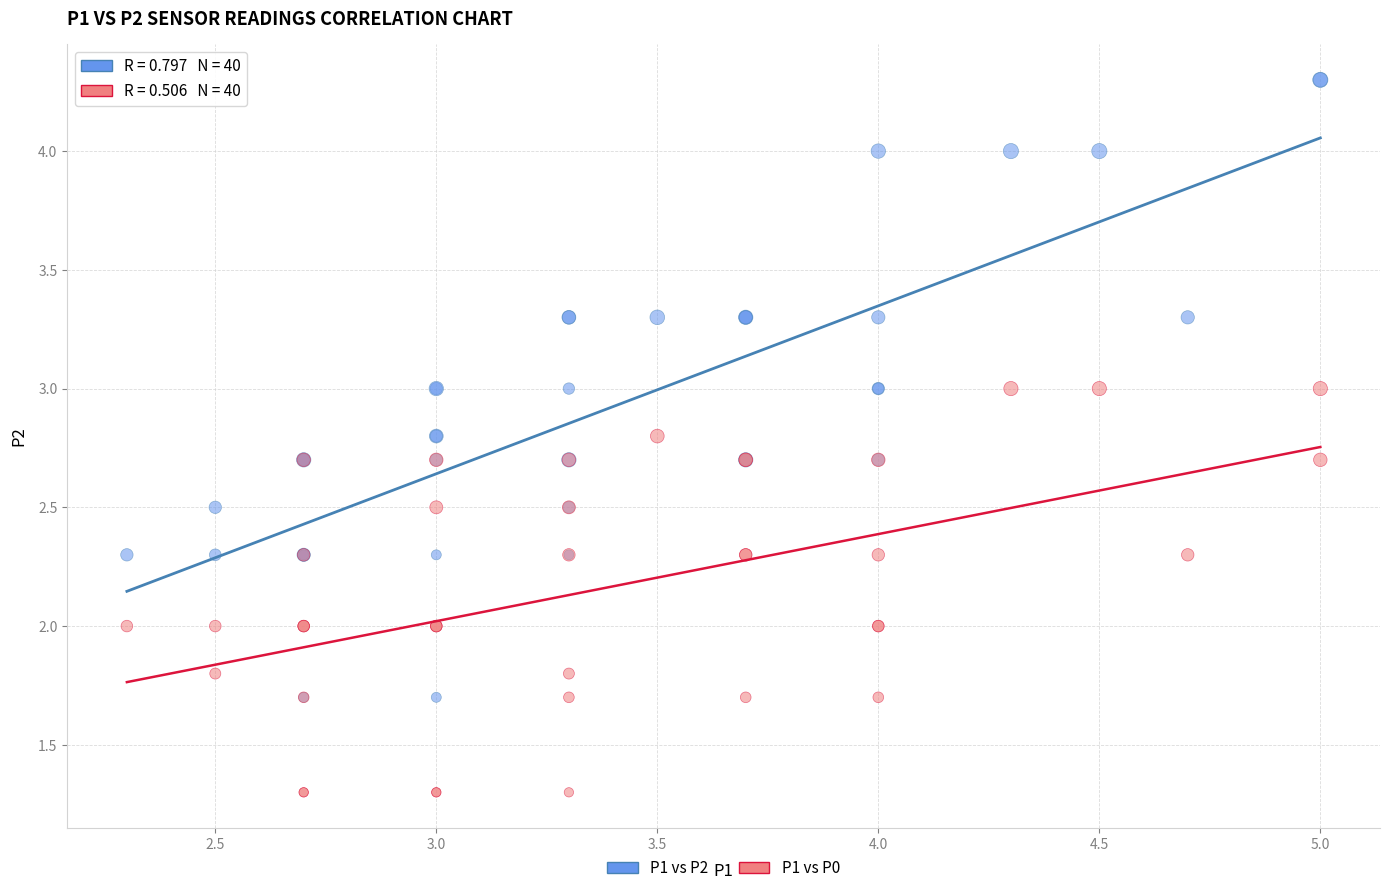

Which series reaches the minimum Y coordinate?

P1 vs P0